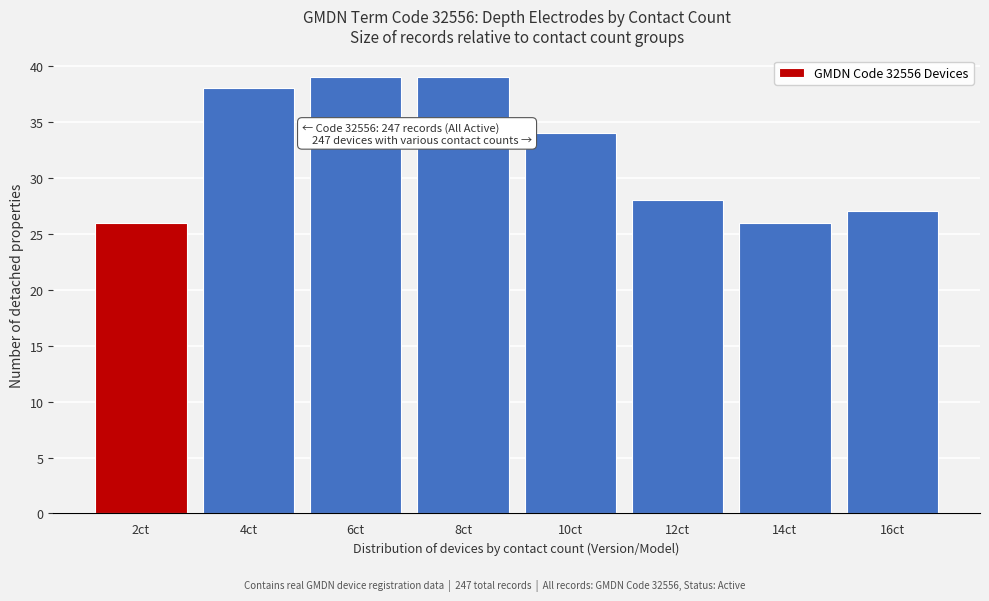

Reading left to right, what are all the values shown in this chart?

2ct=26	4ct=38	6ct=39	8ct=39	10ct=34	12ct=28	14ct=26	16ct=27